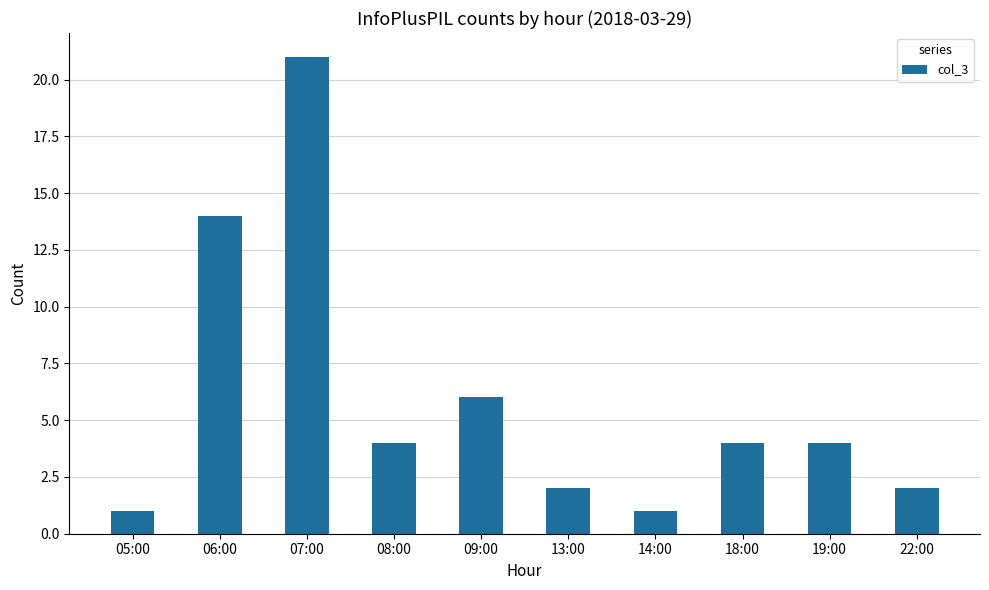

Reading right to left, what are all the values shown in this chart?

2	4	4	1	2	6	4	21	14	1